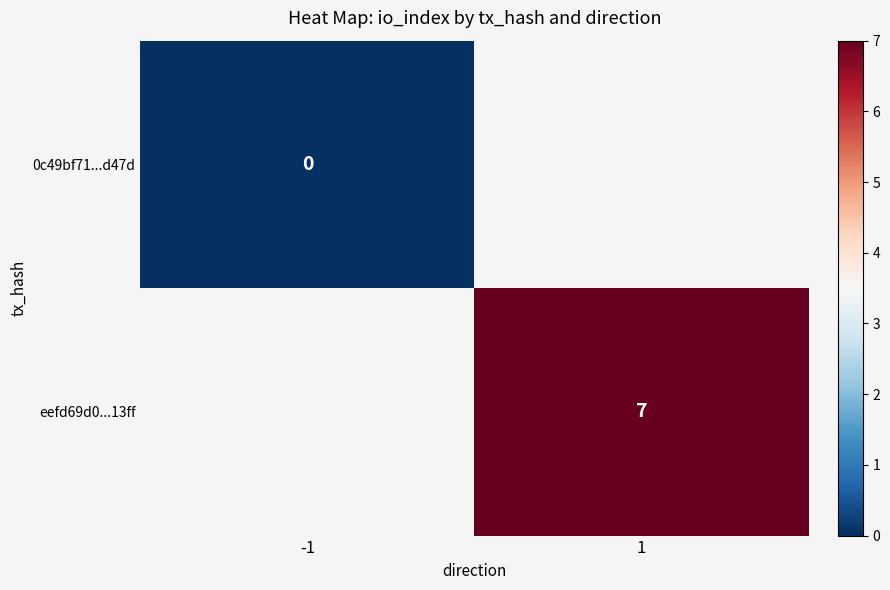

Count the number of data series in this chart.

2